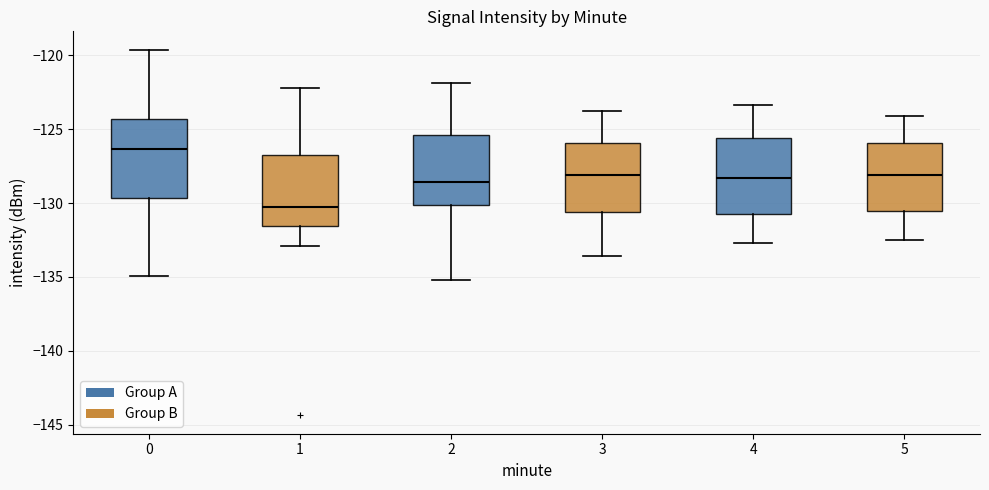

Which box has the highest median line?

0